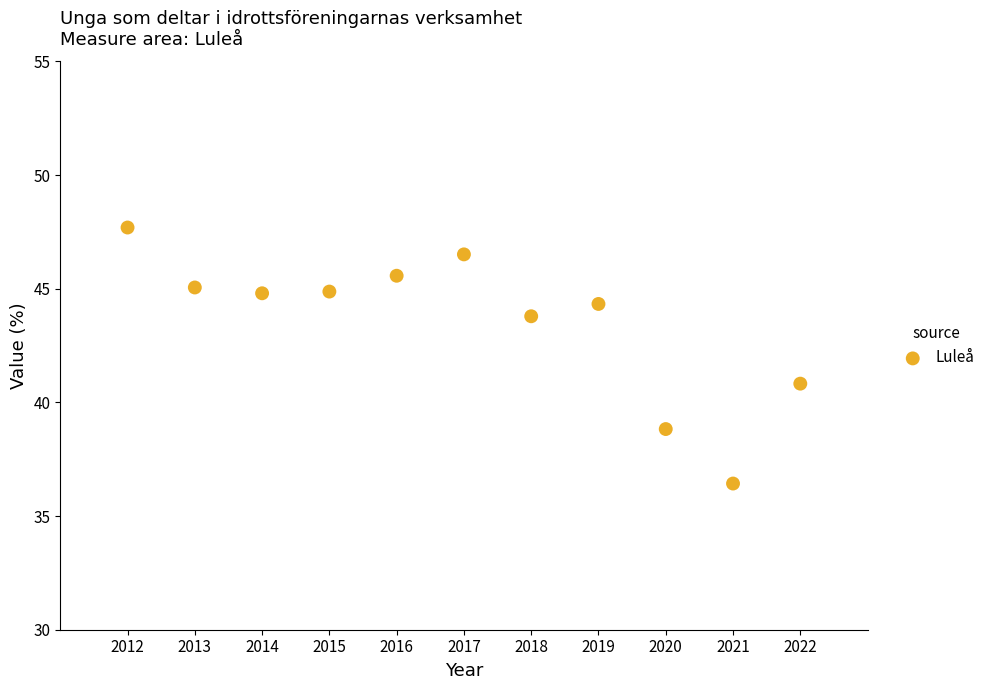

What is the range of X values (max minus min)?

10.0